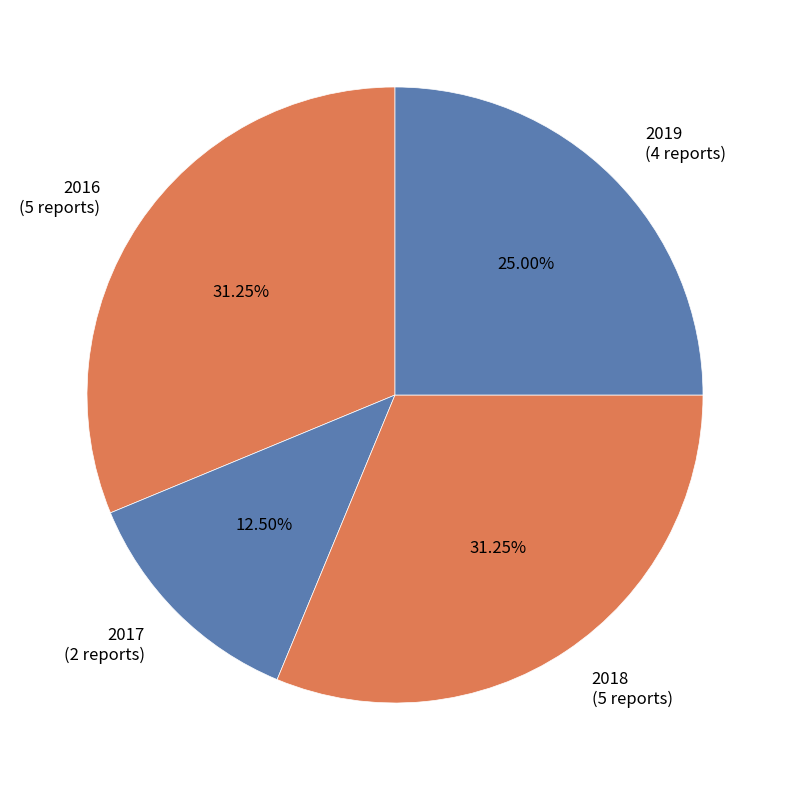

Does 2018 represent more than half of the total?

No